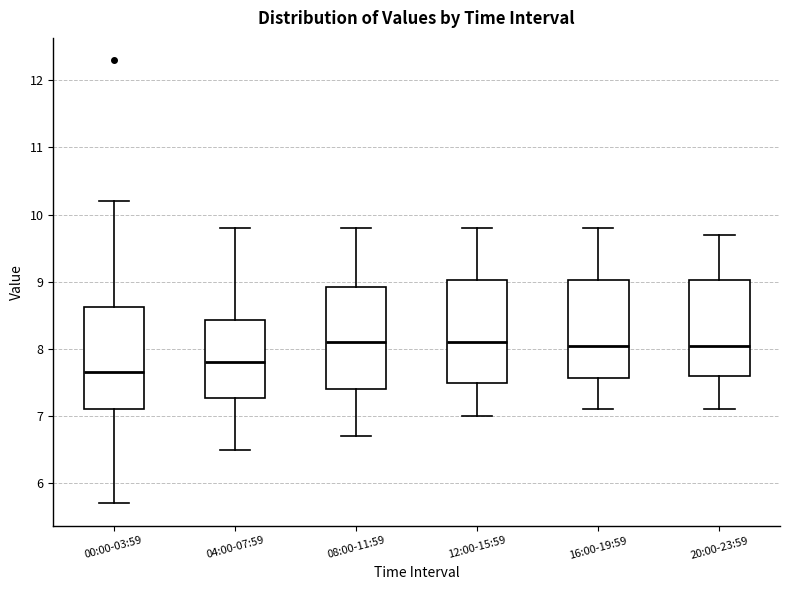

Reading left to right, transcribe this box plot: for each box, give where its median line is, the range the box spans, and where its two whiskers end, as read against the y-axis. The values are not printed on the chart, so give them approximately, as read against the axis.

00:00-03:59: median 7.7, box 7.1 to 8.6, whiskers 5.7 to 10.2
04:00-07:59: median 7.8, box 7.3 to 8.4, whiskers 6.5 to 9.8
08:00-11:59: median 8.1, box 7.4 to 8.9, whiskers 6.7 to 9.8
12:00-15:59: median 8.1, box 7.5 to 9.0, whiskers 7.0 to 9.8
16:00-19:59: median 8.1, box 7.6 to 9.0, whiskers 7.1 to 9.8
20:00-23:59: median 8.1, box 7.6 to 9.0, whiskers 7.1 to 9.7